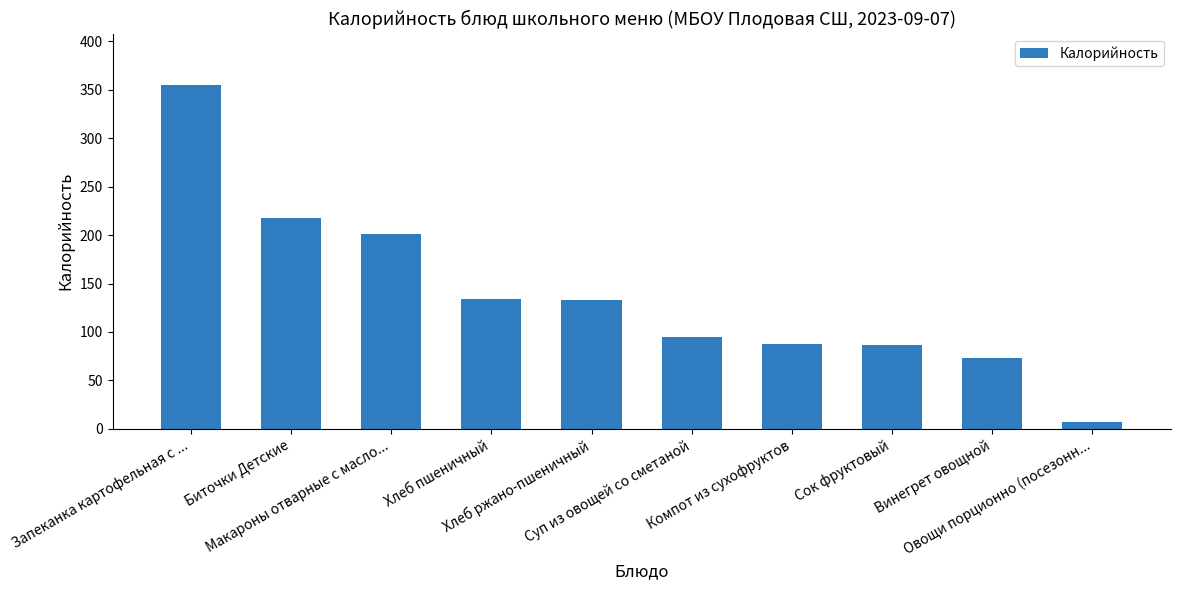

What is the label of the 9th bar from the left?

Винегрет овощной